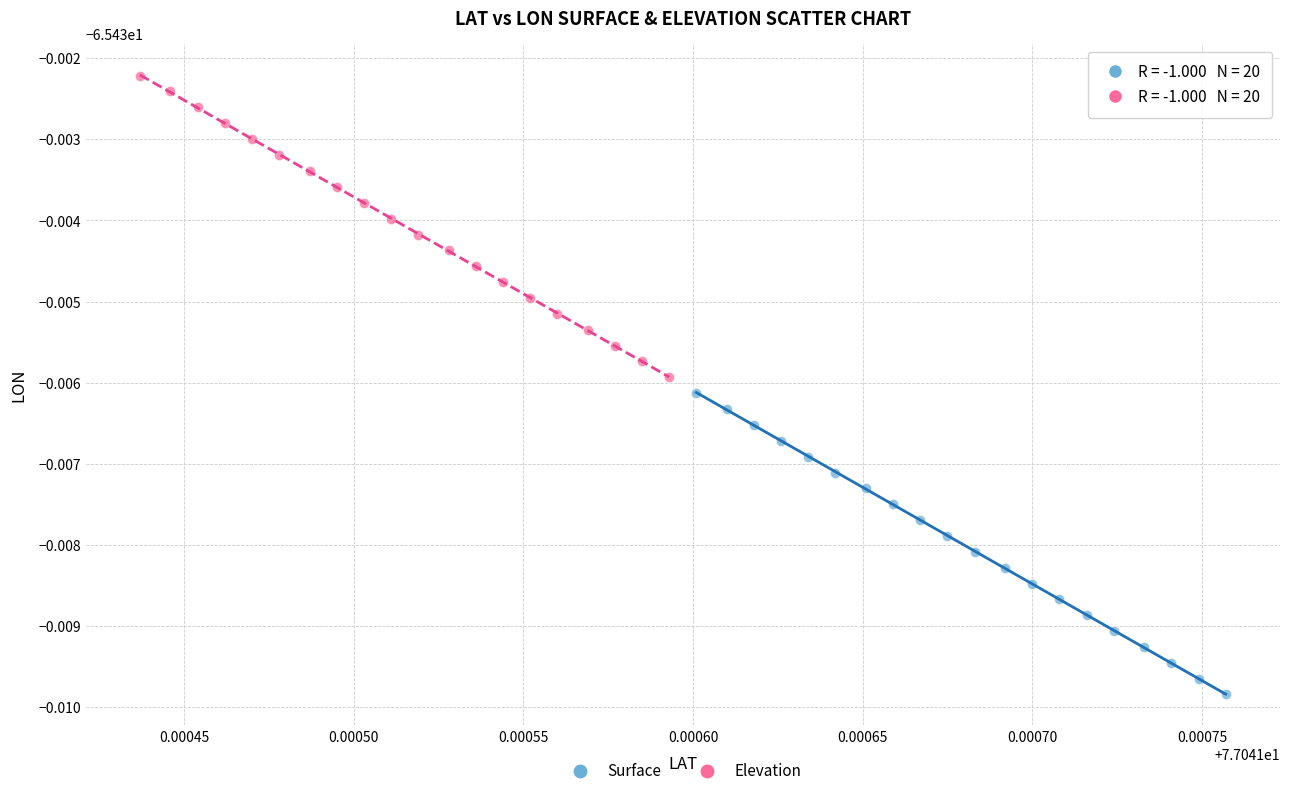

What are all the series names shown in the legend?

Surface, Elevation